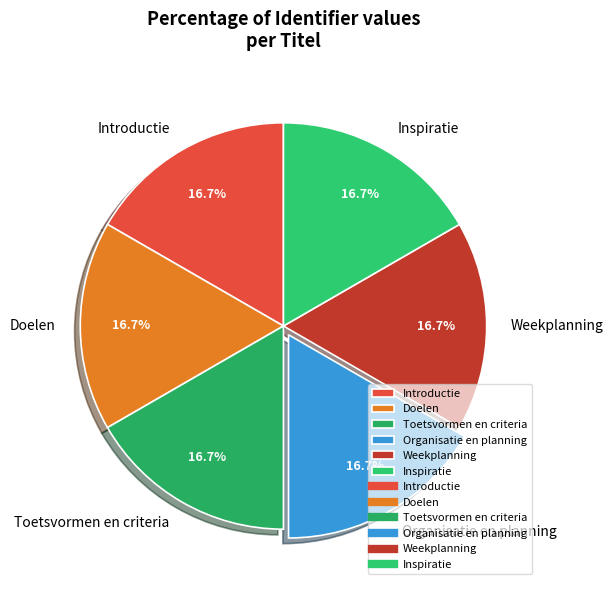

Does Introductie represent more than half of the total?

No